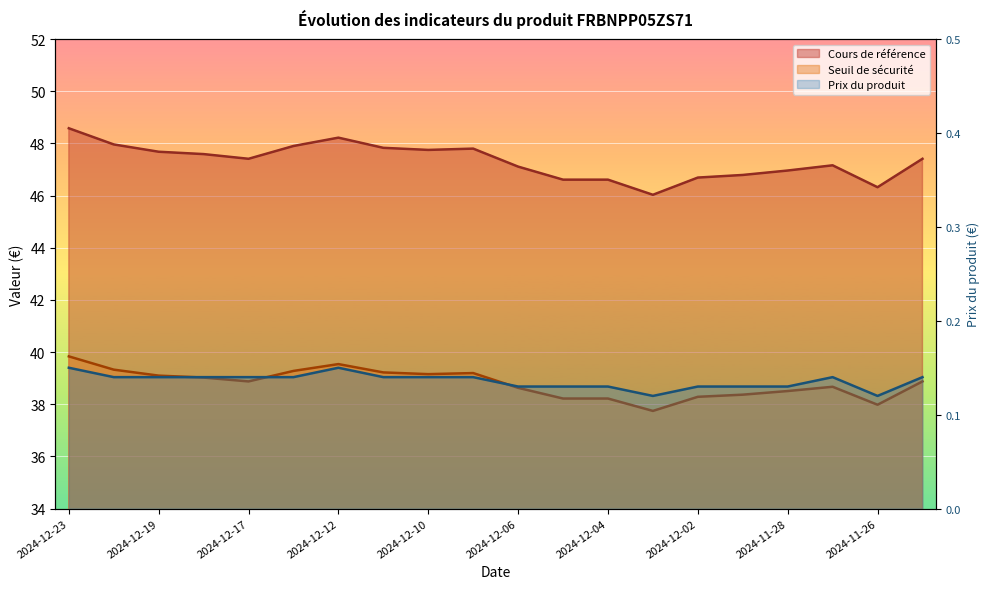

What is the label of the 18th point from the right?

2024-12-19